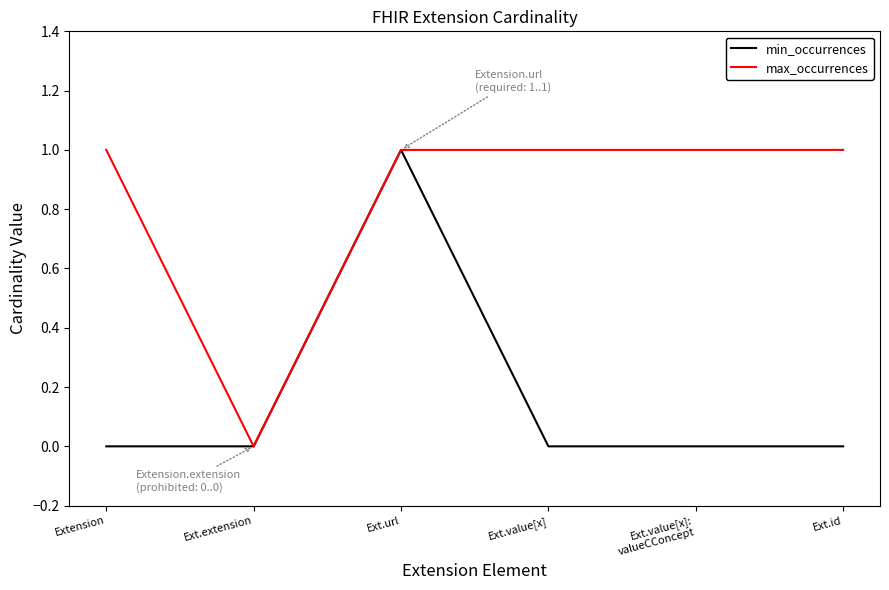

List the series in order of their overall mean, highest first.

max_occurrences, min_occurrences